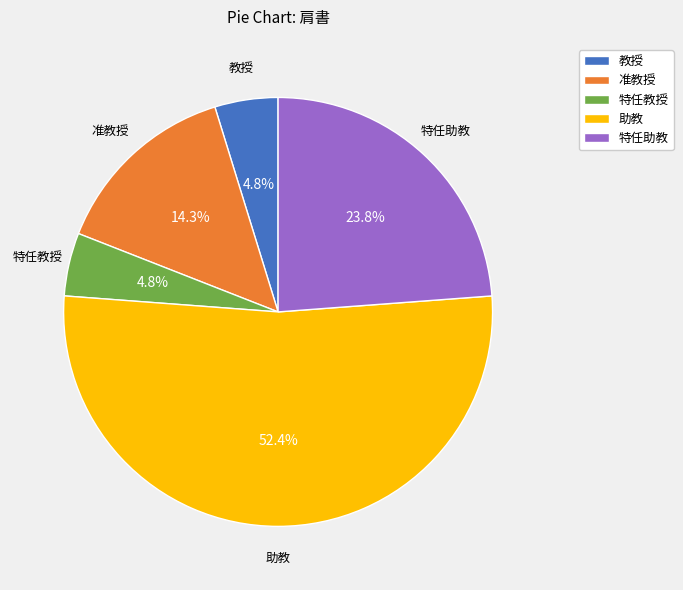

What is the total percentage of 助教 and 特任教授?

57.1%